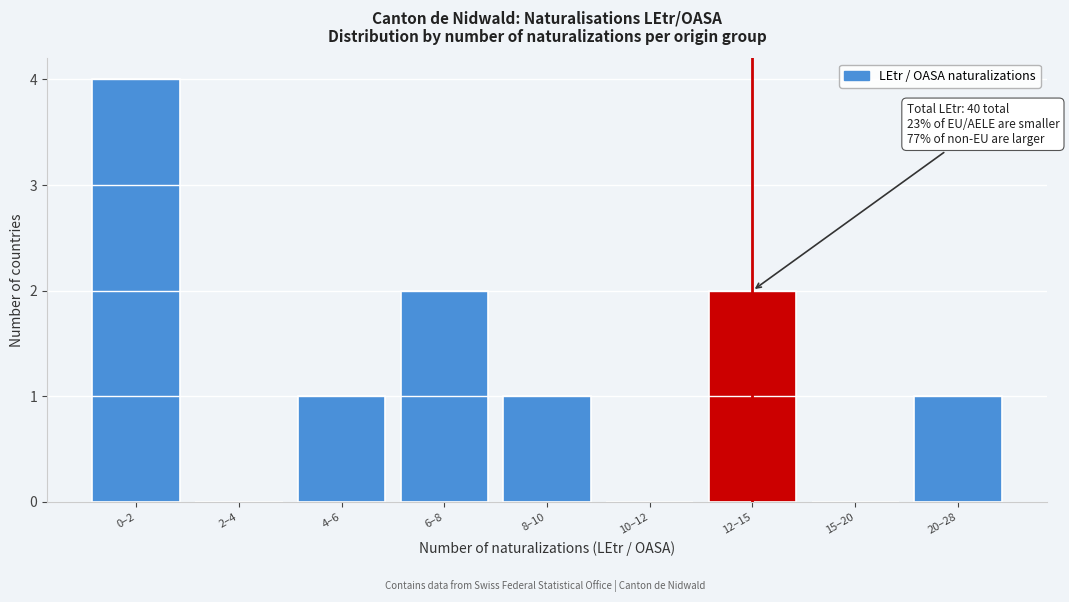

Reading right to left, list all the values displayed in this chart.

20–28=1	15–20=0	12–15=2	10–12=0	8–10=1	6–8=2	4–6=1	2–4=0	0–2=4